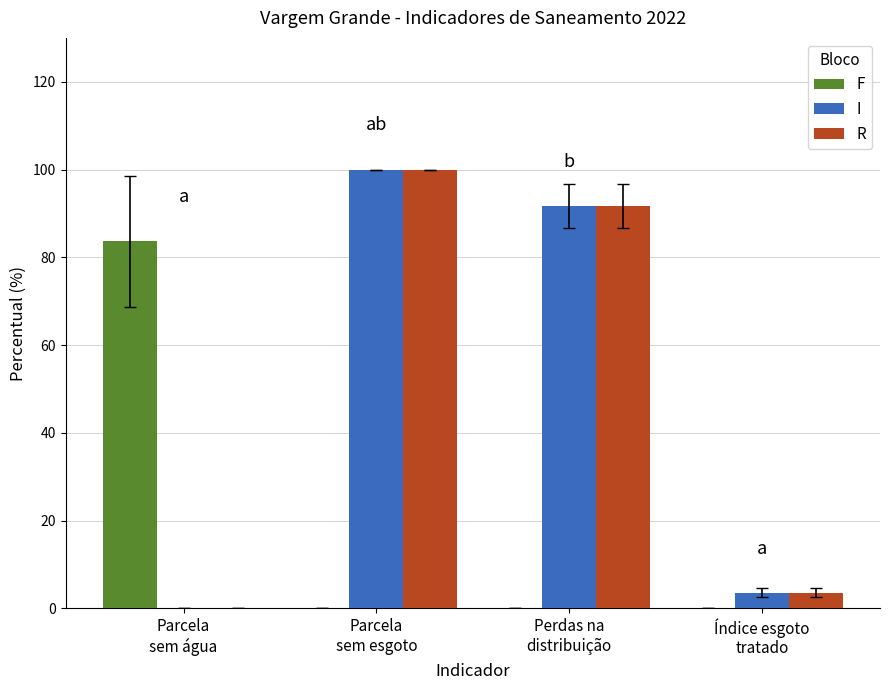

What are all the series names shown in the legend?

F, I, R